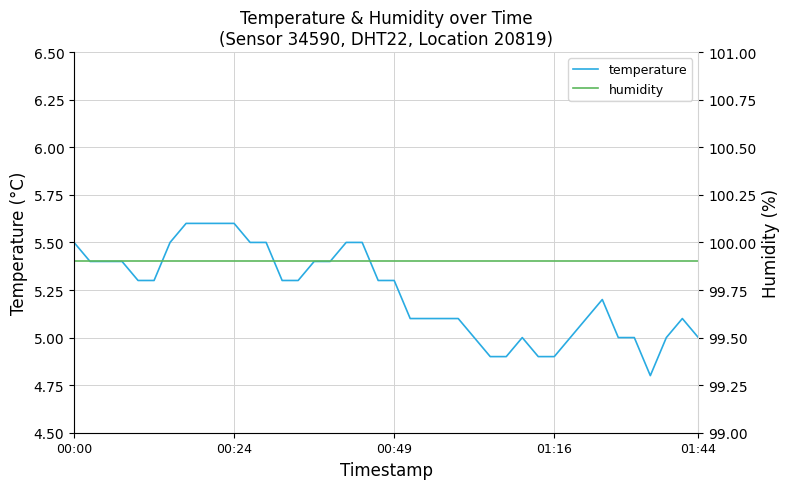

What is the minimum value shown in the chart?

4.8